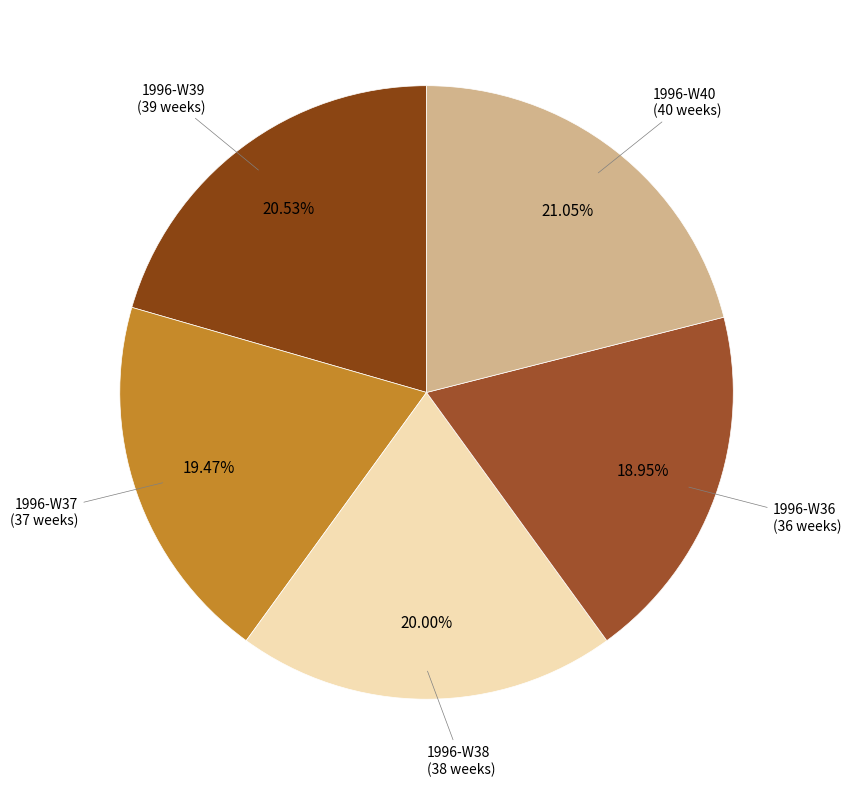

To the nearest percent, what is the average slice percentage?

20%